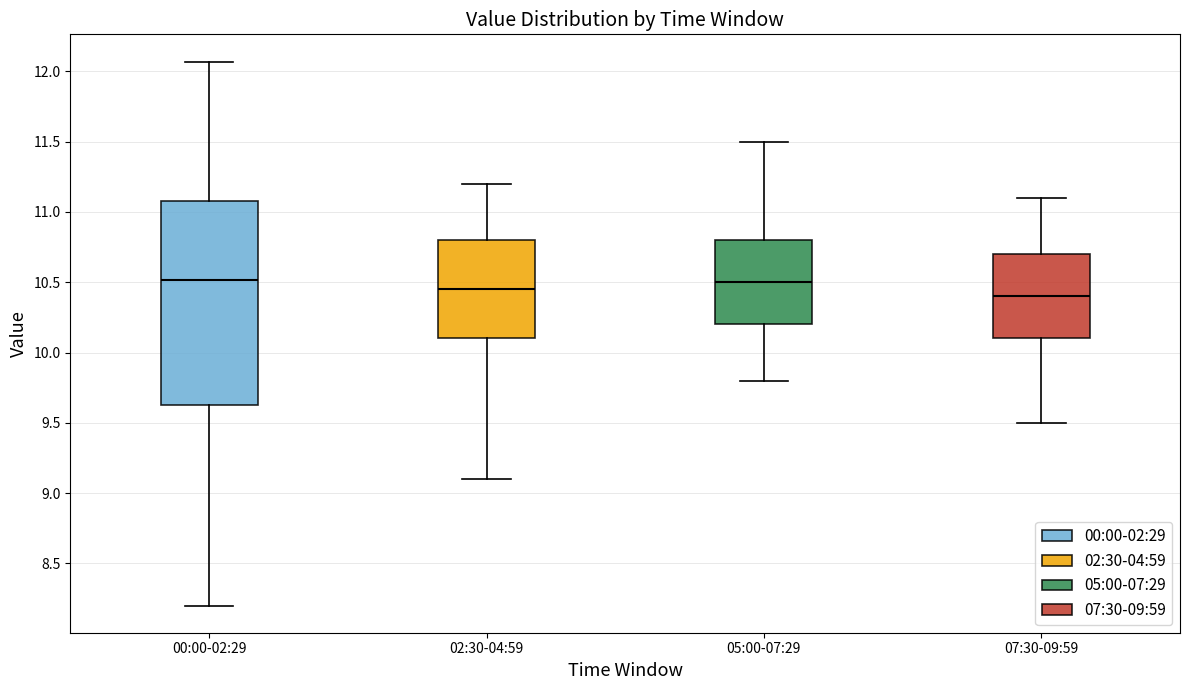

Which box is the tallest, from its lower edge to its upper edge?

00:00-02:29